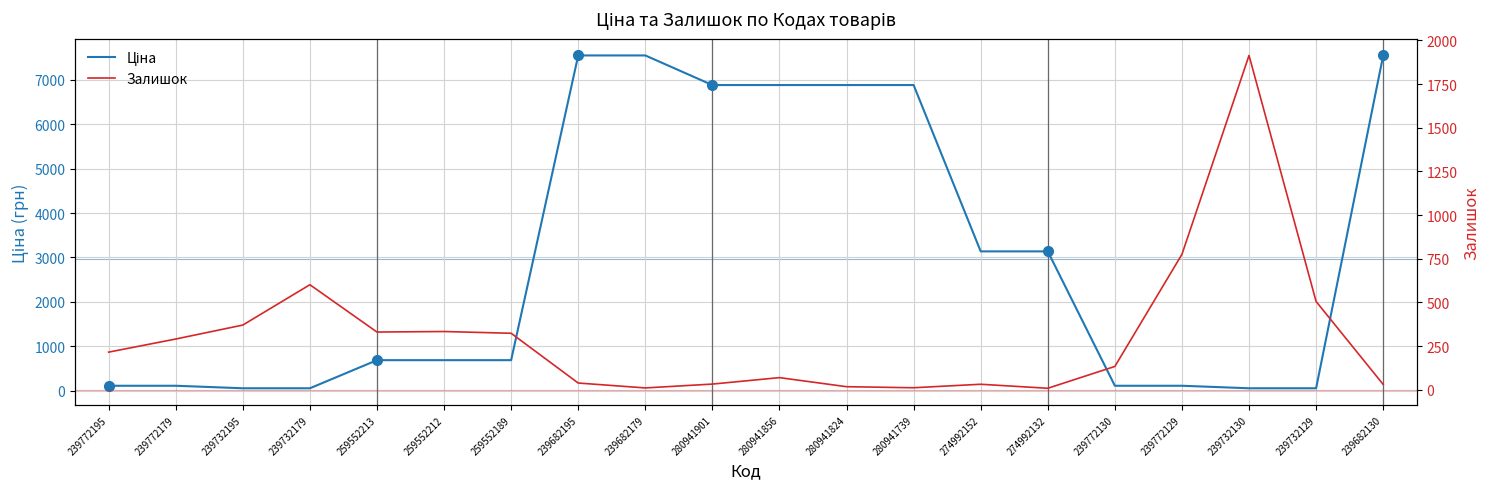

What are all the series names shown in the legend?

Ціна, Залишок